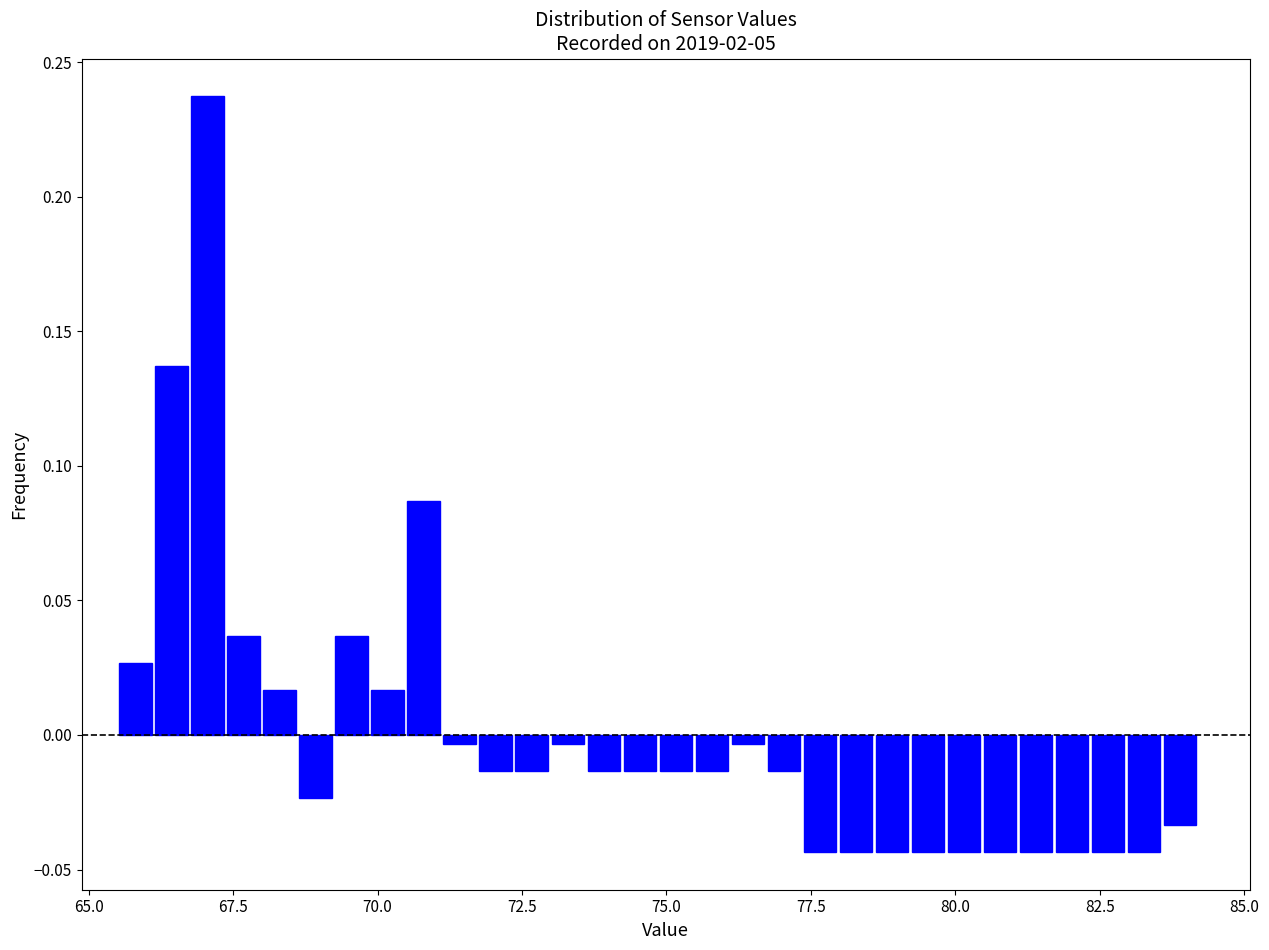

Around what value on the x-axis is the tallest bar? Give the approximate position of its centre, as read against the axis.

67.0